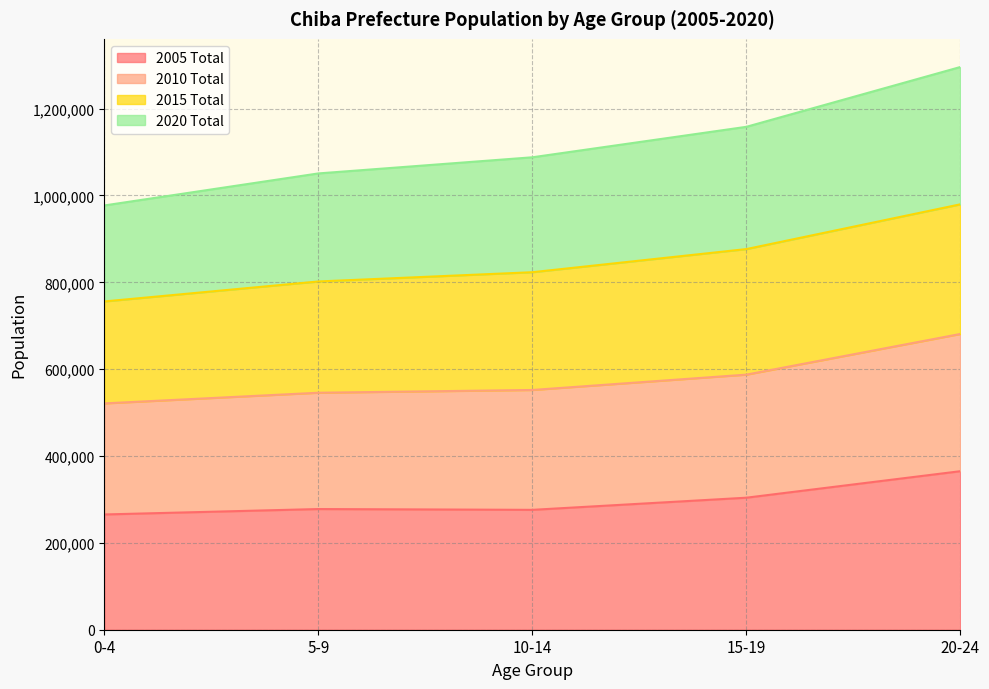

What is the highest value of the 2005 Total series?

365057